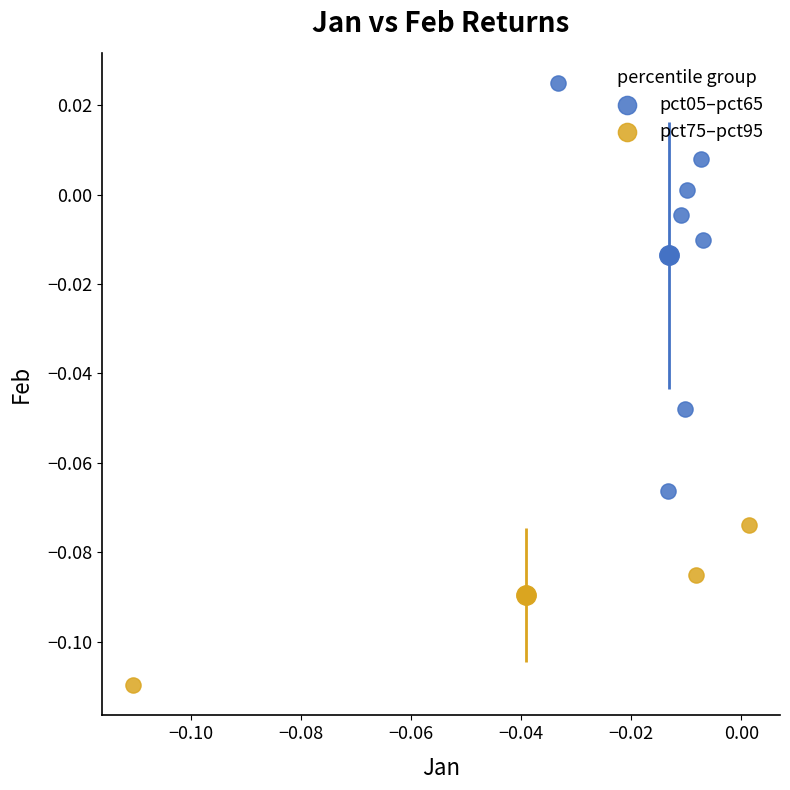

Which series contains the highest Y value?

pct05–pct65